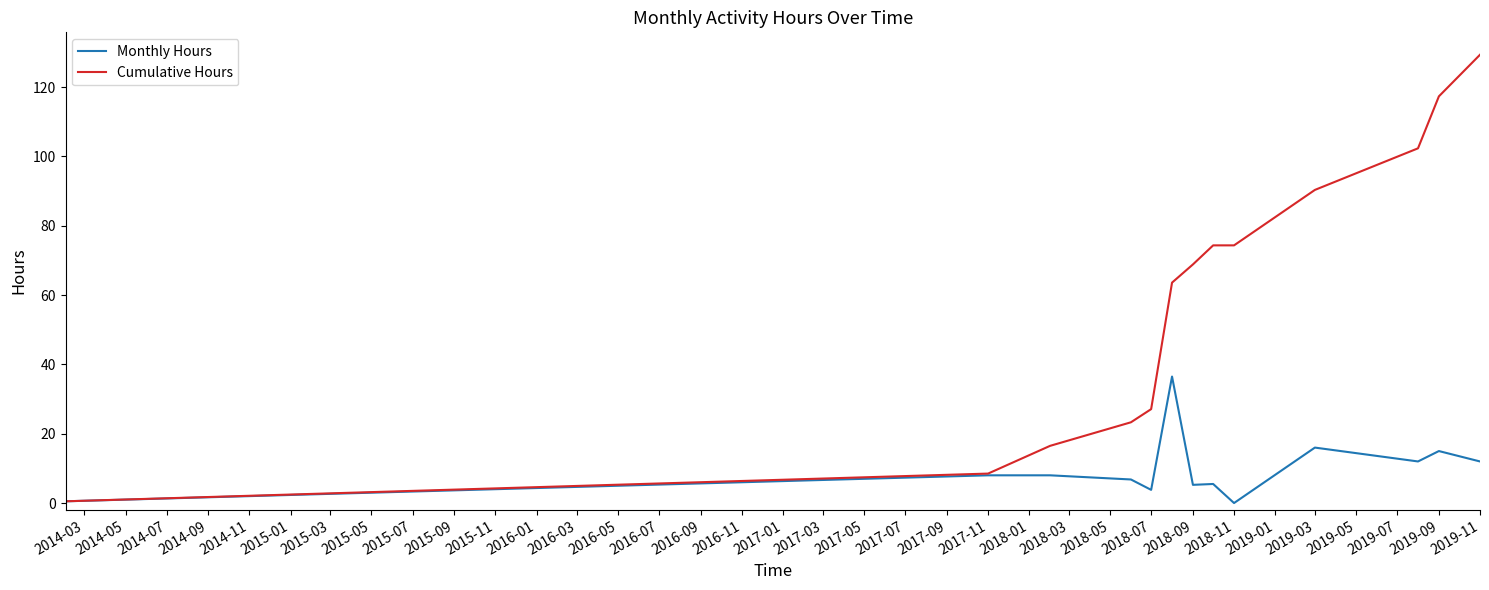

Does the chart have visible grid lines?

No